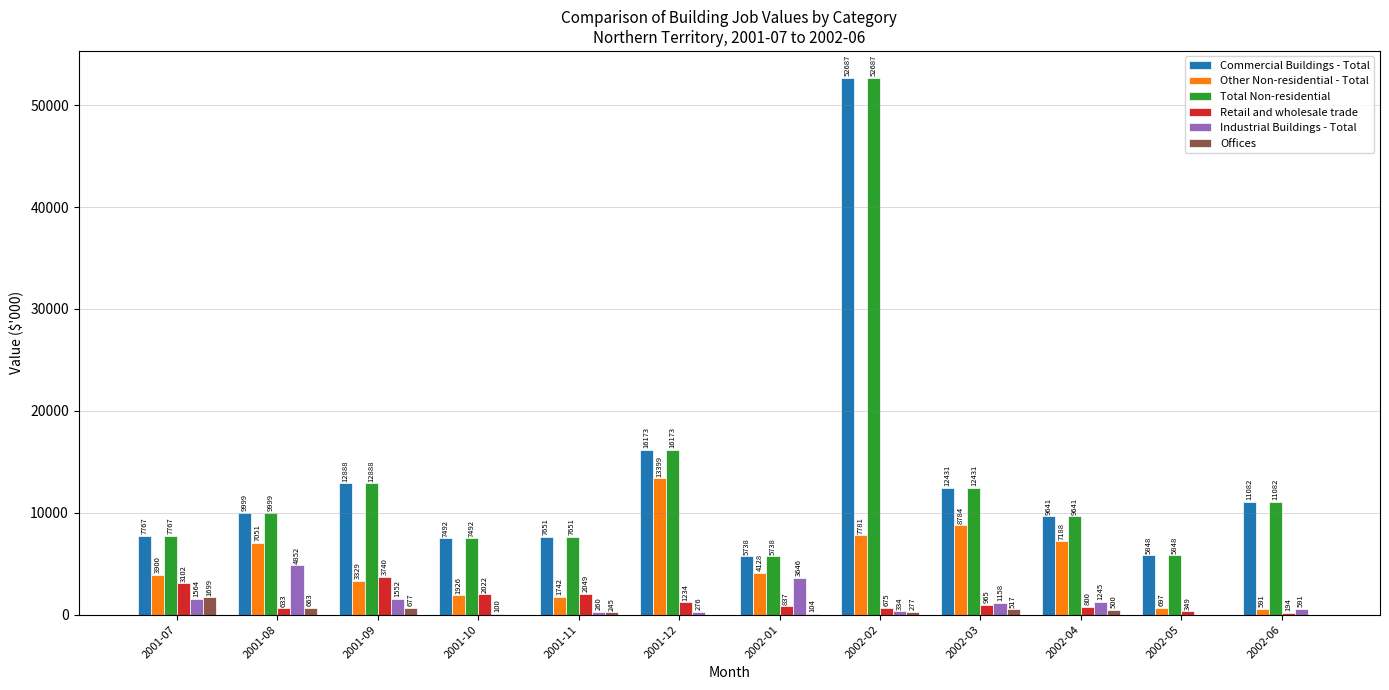

The value of Commercial Buildings - Total at 2002-03 is 12431. True or false?

True